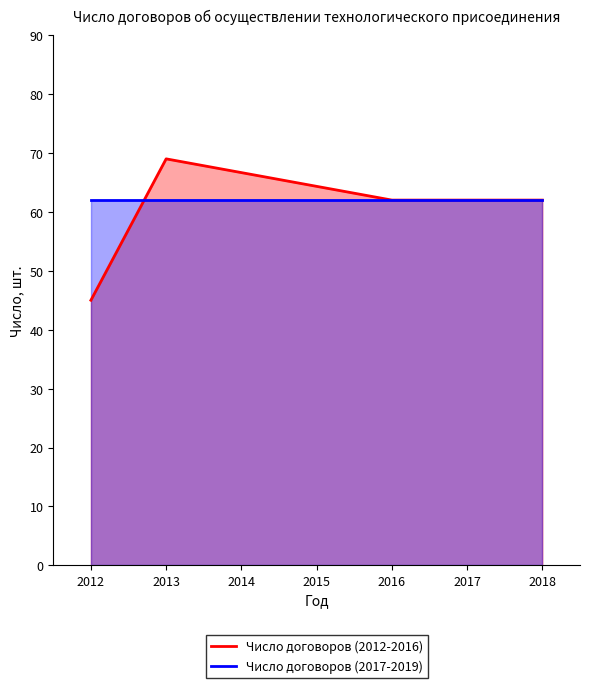

The value of Число договоров (2012-2016) at 2018 is 34. True or false?

False